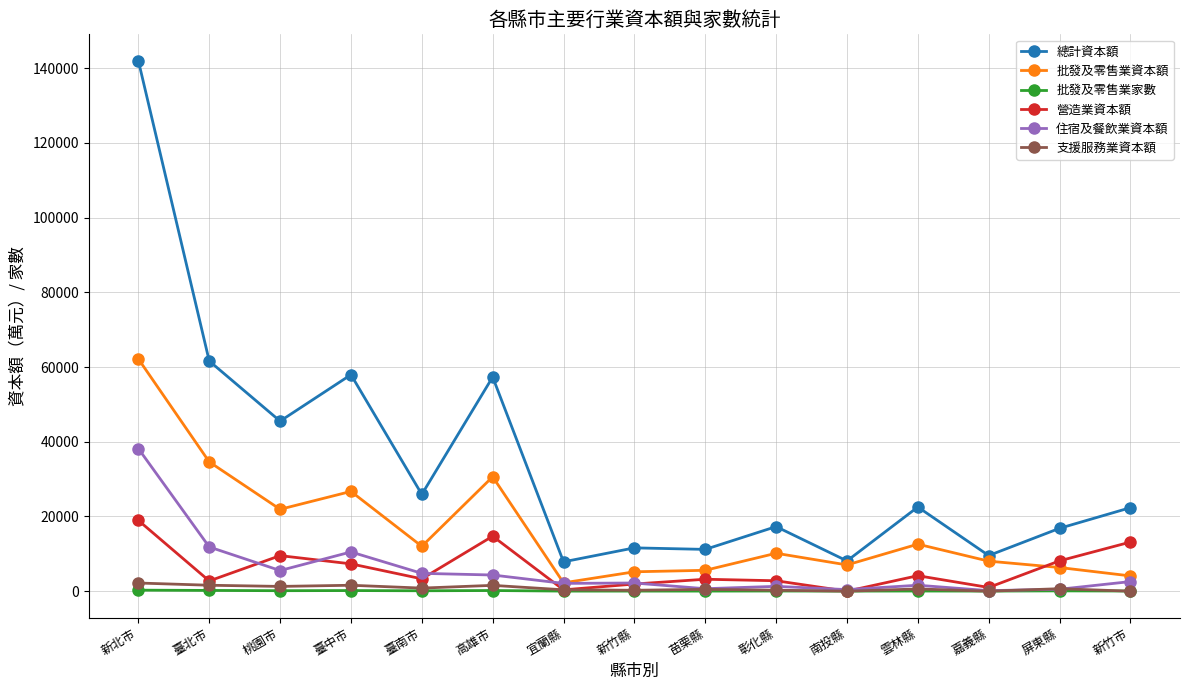

What are all the series names shown in the legend?

總計資本額, 批發及零售業資本額, 批發及零售業家數, 營造業資本額, 住宿及餐飲業資本額, 支援服務業資本額